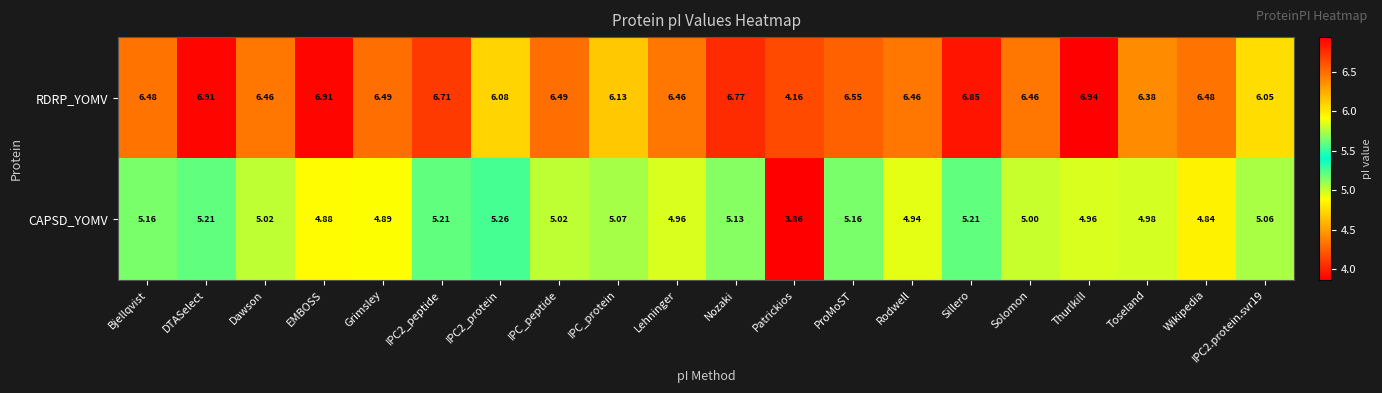

What is the difference between the highest and lowest values at Toseland?

1.4